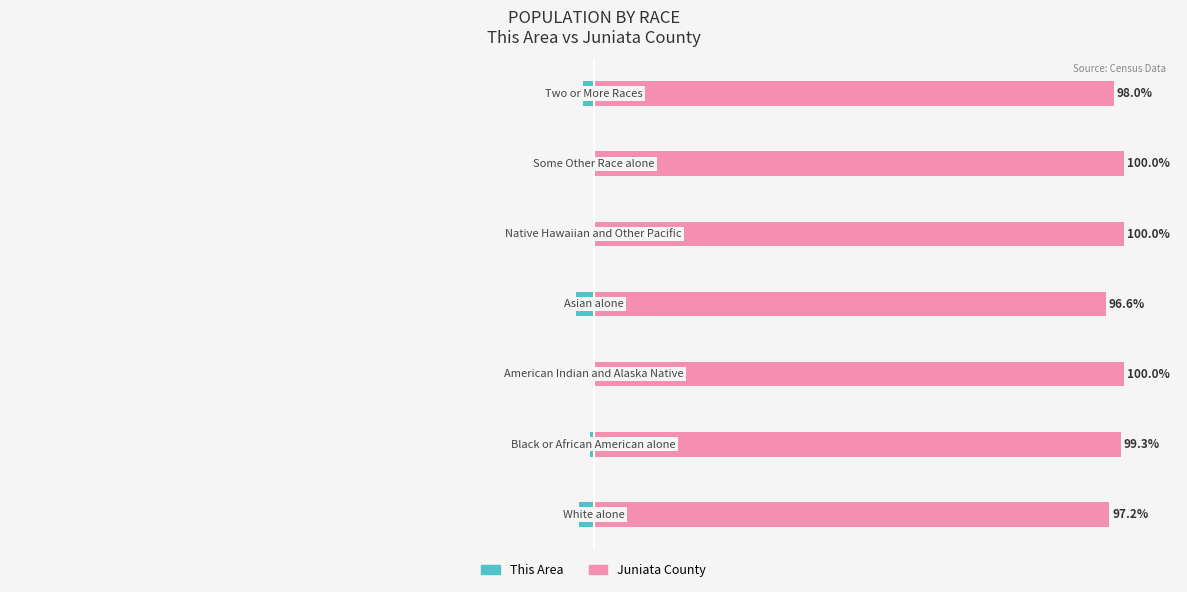

Rank the series by their average value, from highest to lowest.

Juniata County, This Area